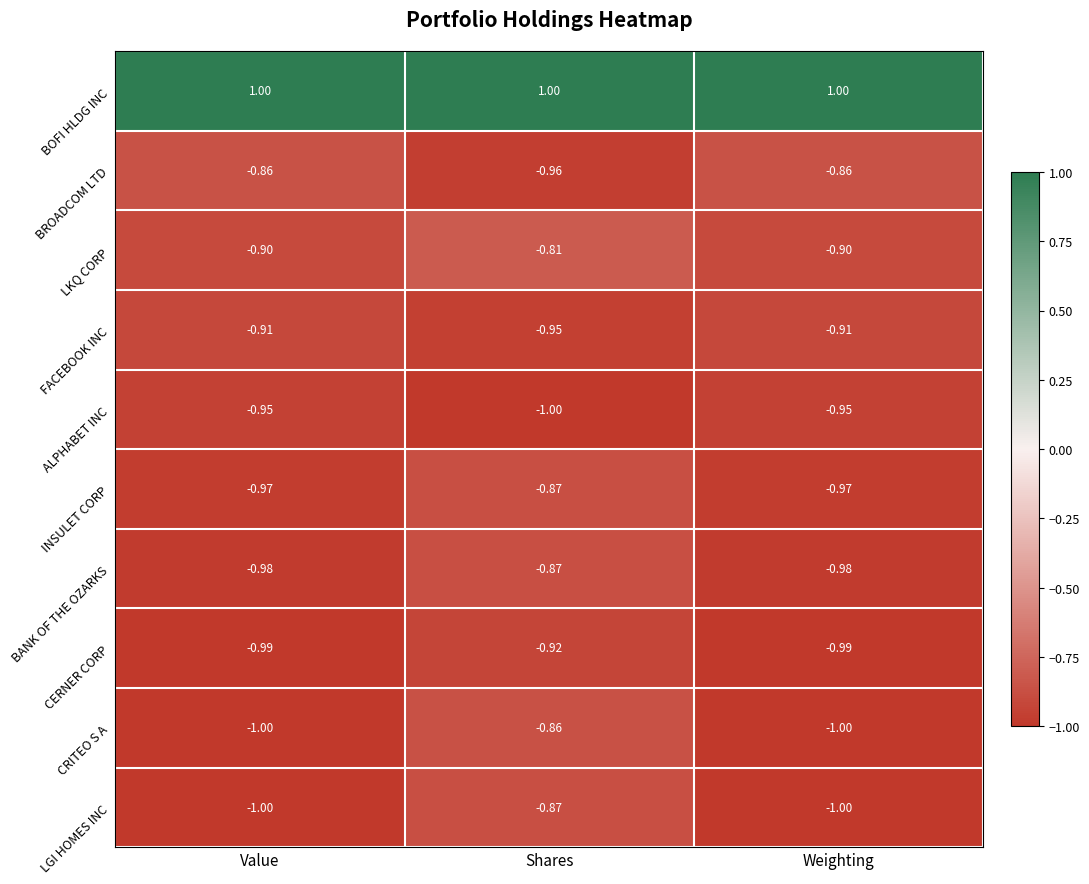

Between Shares and Weighting, which series saw the biggest shift?

CRITEO S A